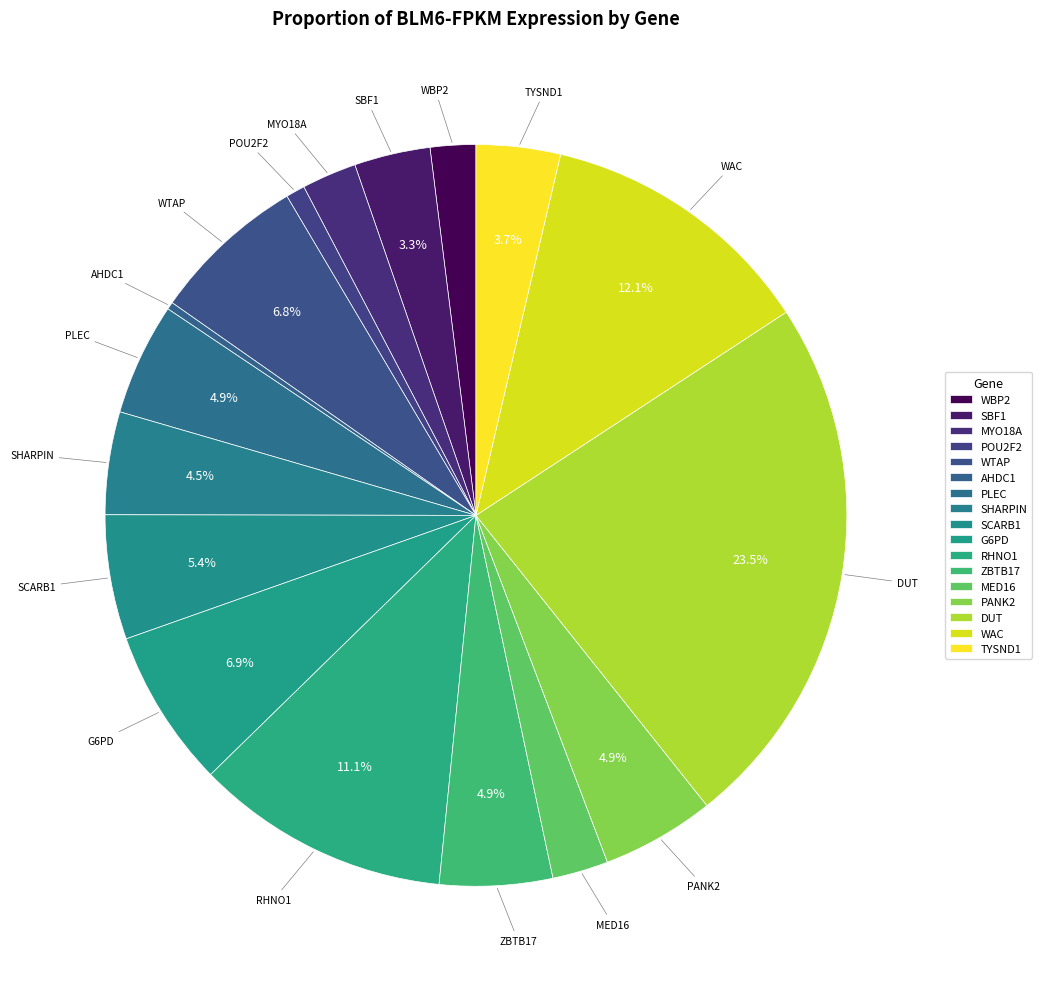

Is it true that SCARB1 is 5% of the pie?

True